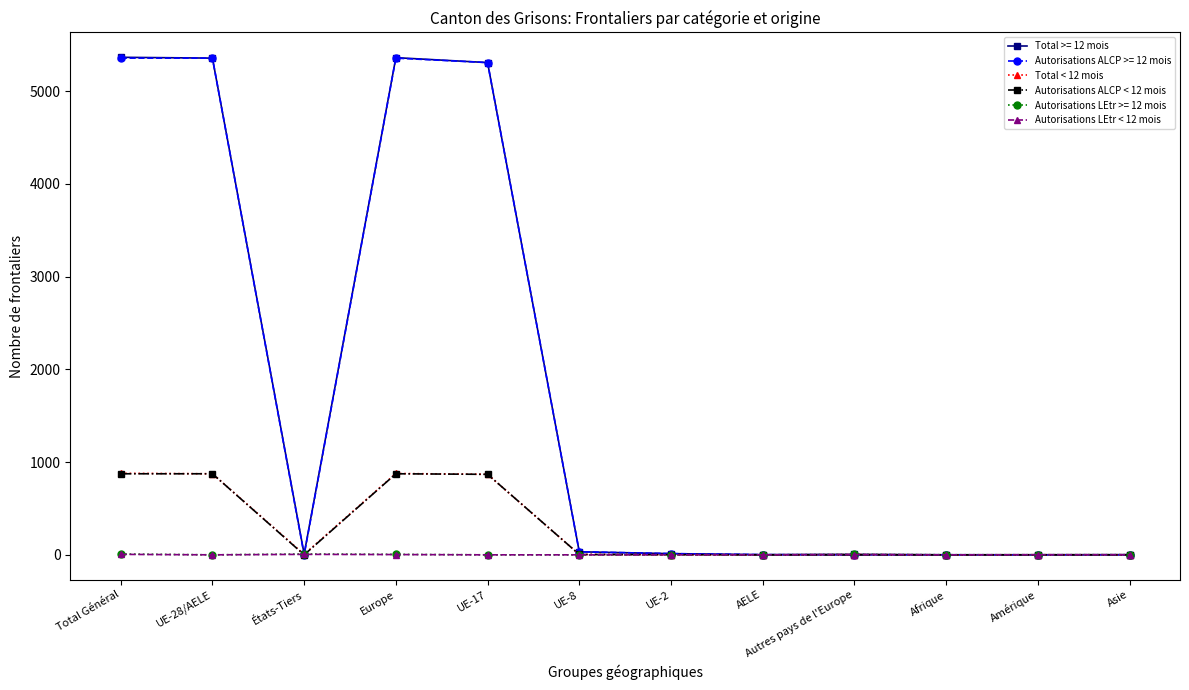

At how many categories does at least one series exceed 294?

4